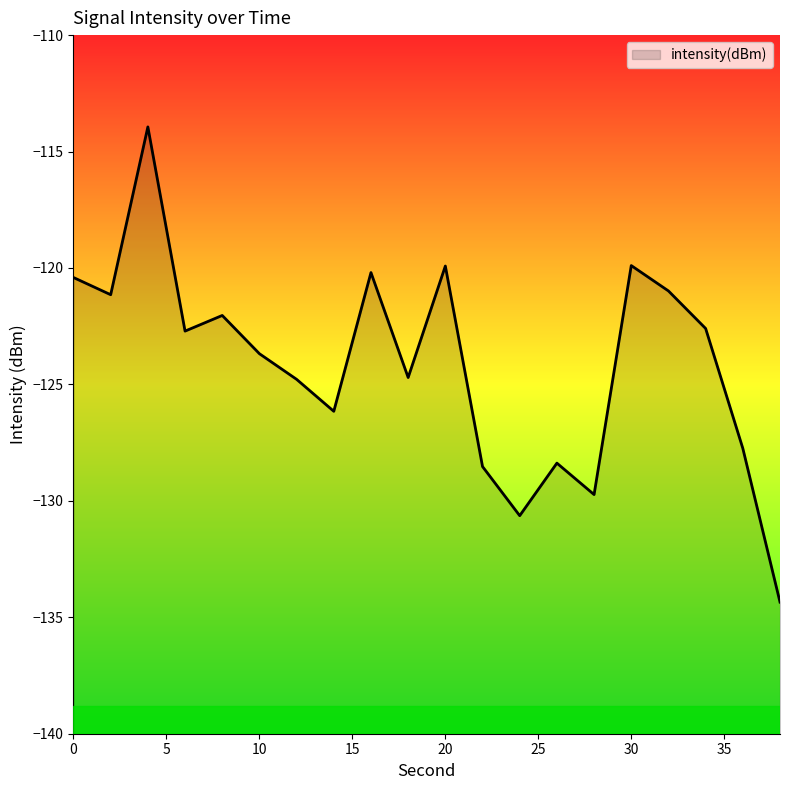

True or false: there are more than 2 points higher than both neighbors.

True